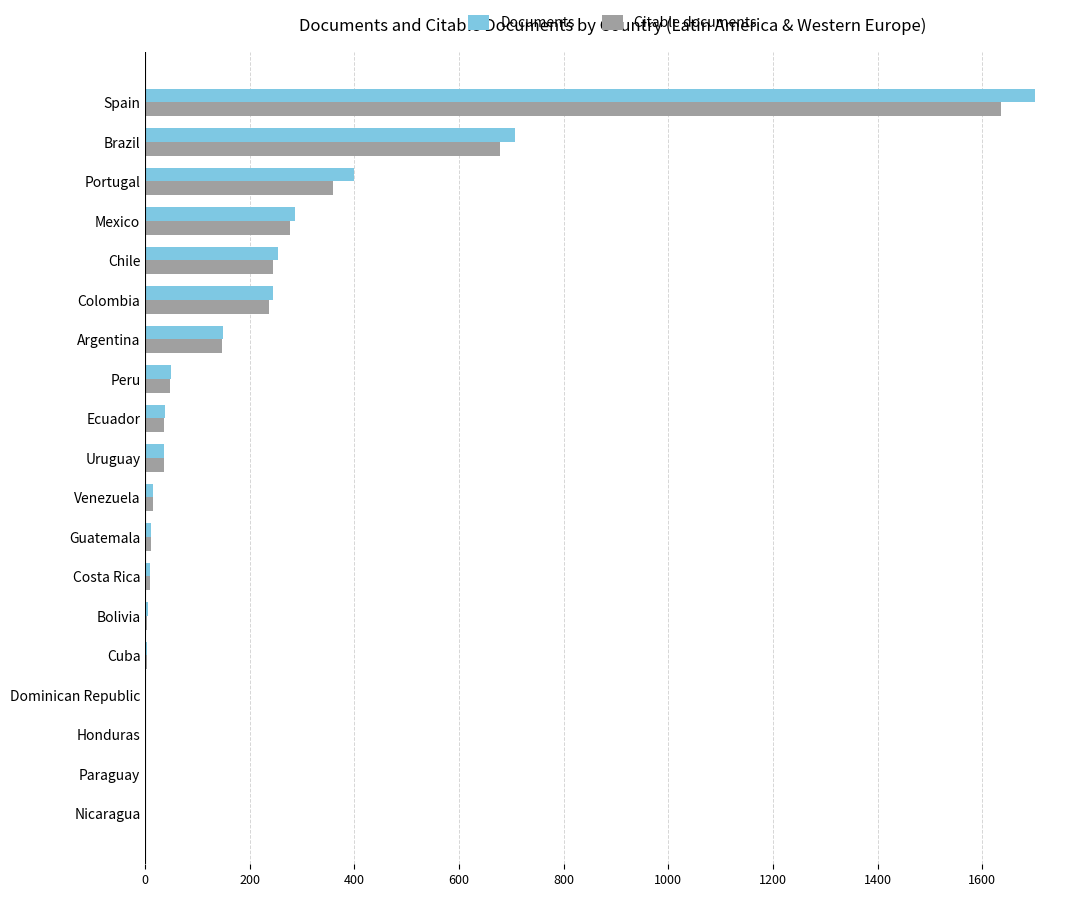

What is the total value across all series at Peru?

96